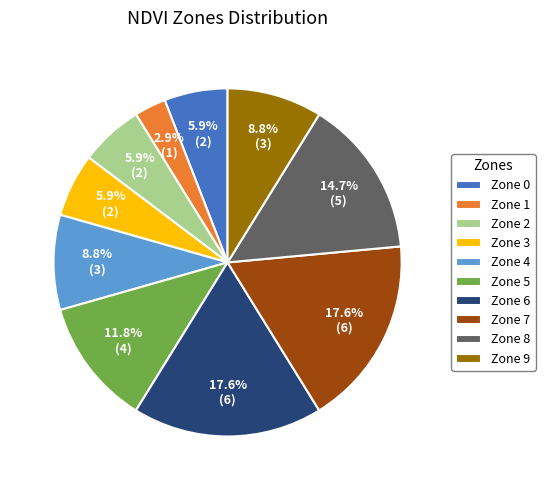

Combined, what portion of the pie is Zone 3 and Zone 9?

14.7%